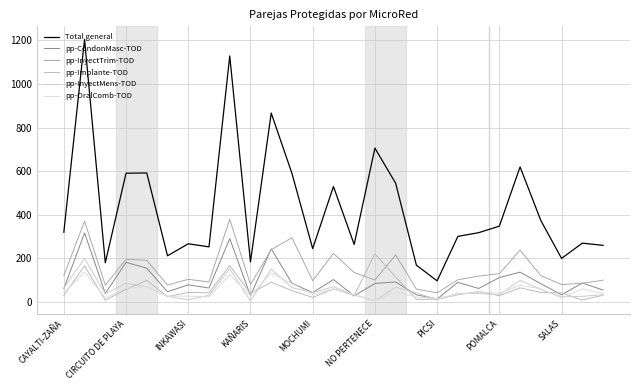

In pp-InyectMens-TOD, how many points are higher than both neighbors (excluding endpoints)?

8